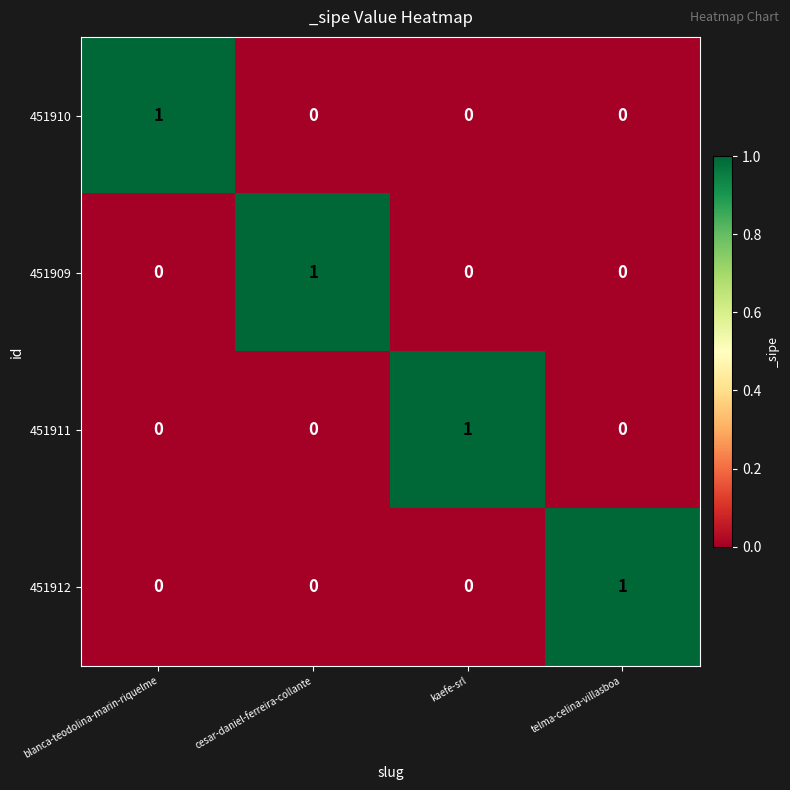

The value of 451909 at telma-celina-villasboa is -1. True or false?

False